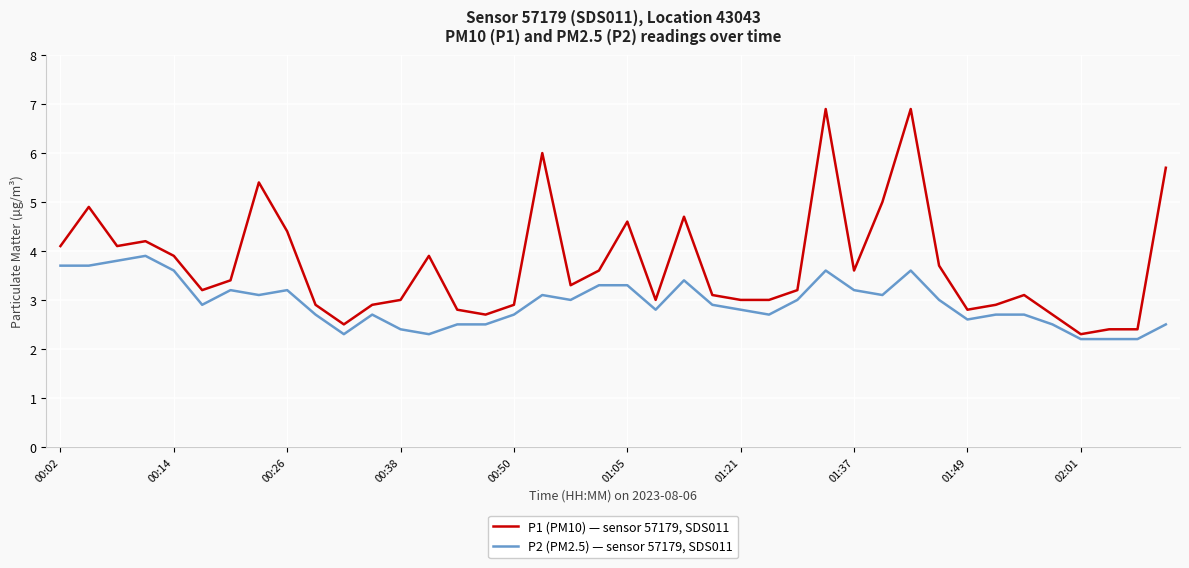

What is the highest value of the P2 (PM2.5) — sensor 57179, SDS011 series?

3.9